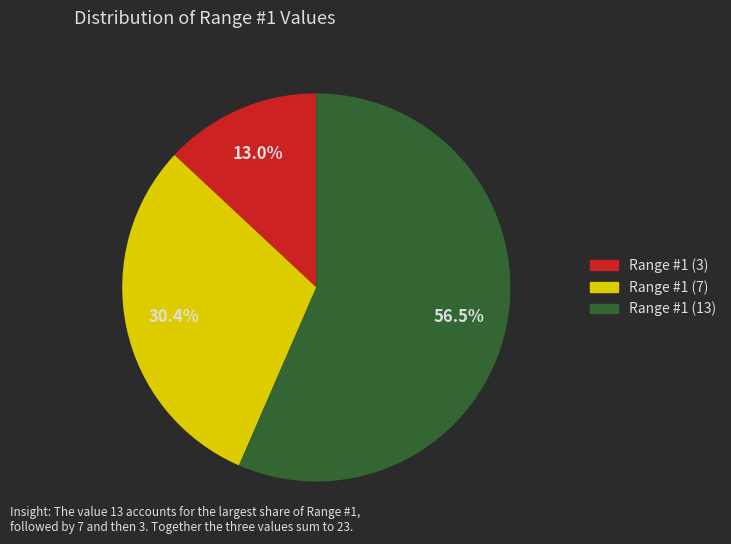

Which slice represents more than half of the pie?

Range #1 (13)